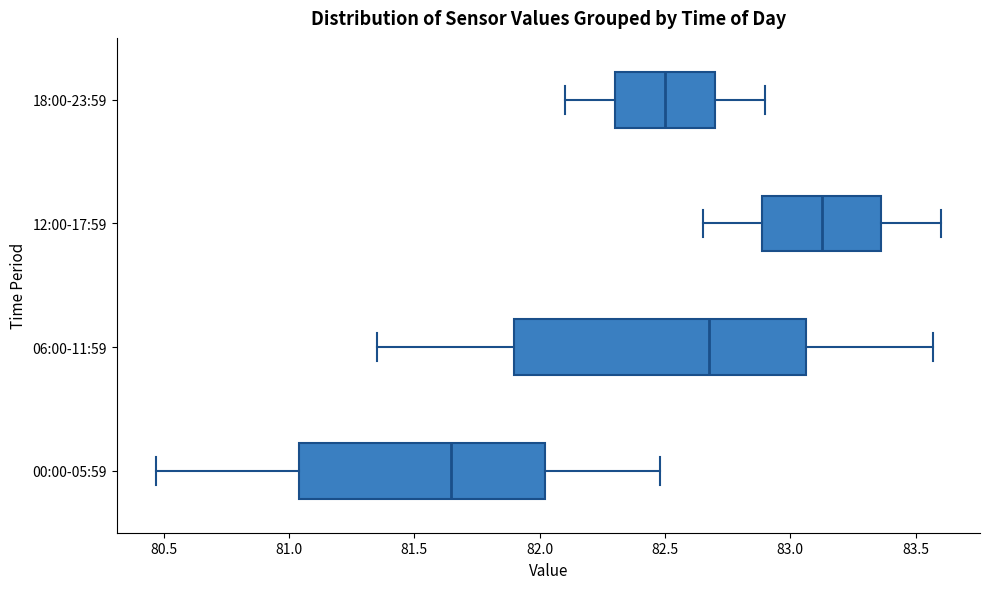

Reading bottom to top, transcribe this box plot: for each box, give where its median line is, the range the box spans, and where its two whiskers end, as read against the x-axis. The values are not printed on the chart, so give them approximately, as read against the axis.

00:00-05:59: median 81.65, box 81.05 to 82.00, whiskers 80.45 to 82.50
06:00-11:59: median 82.70, box 81.90 to 83.05, whiskers 81.35 to 83.55
12:00-17:59: median 83.15, box 82.90 to 83.35, whiskers 82.65 to 83.60
18:00-23:59: median 82.50, box 82.30 to 82.70, whiskers 82.10 to 82.90